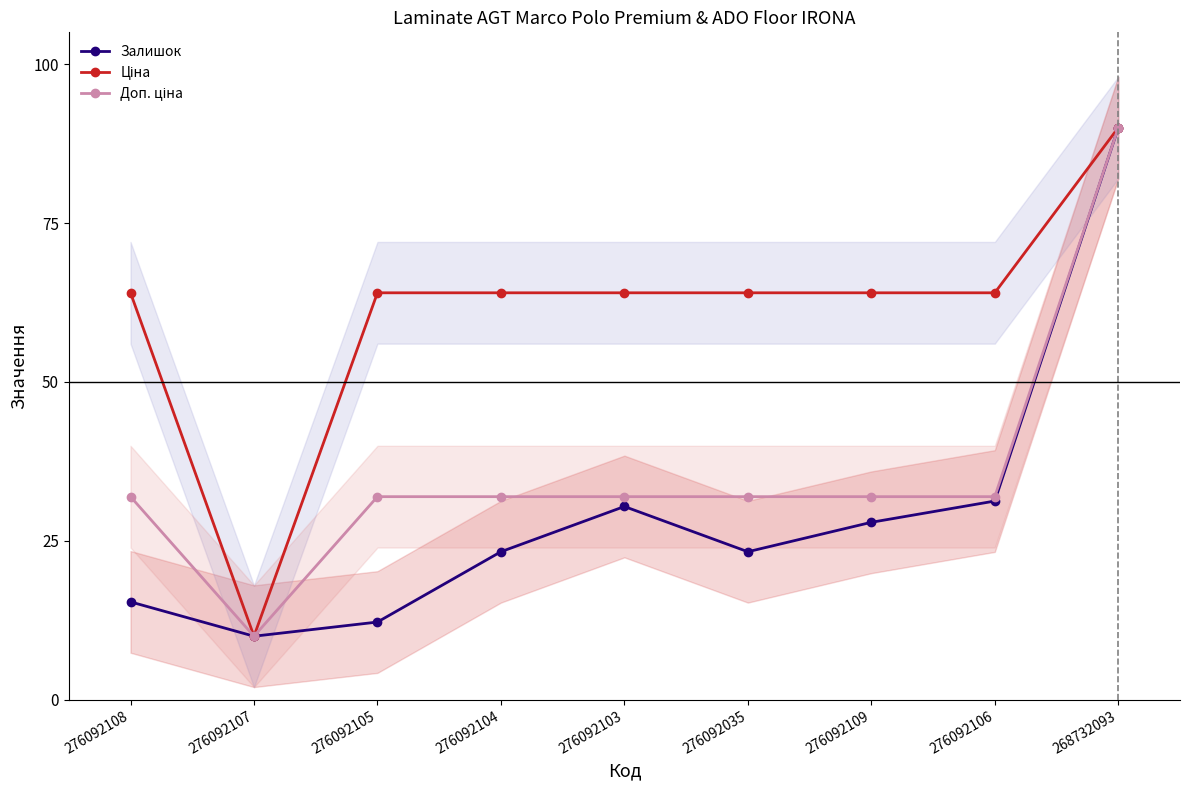

What is the label of the 6th point from the right?

276092104